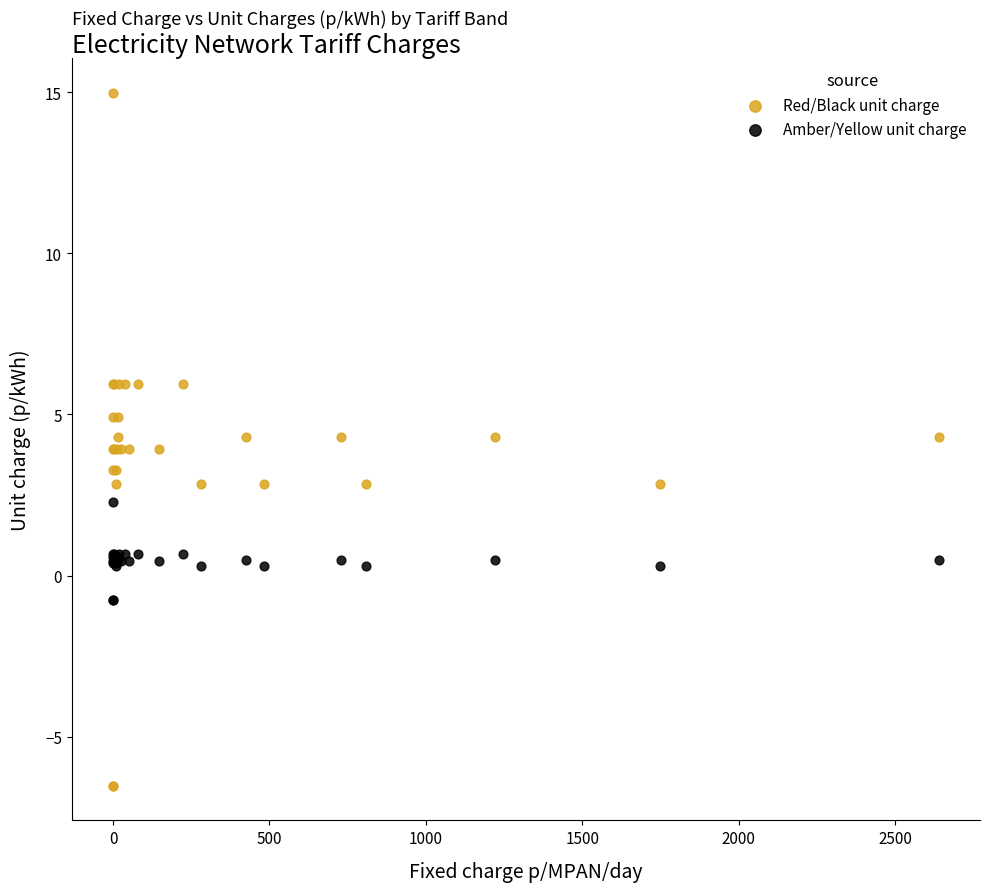

What is the X range (max minus min) for the scatter plot?

2640.0